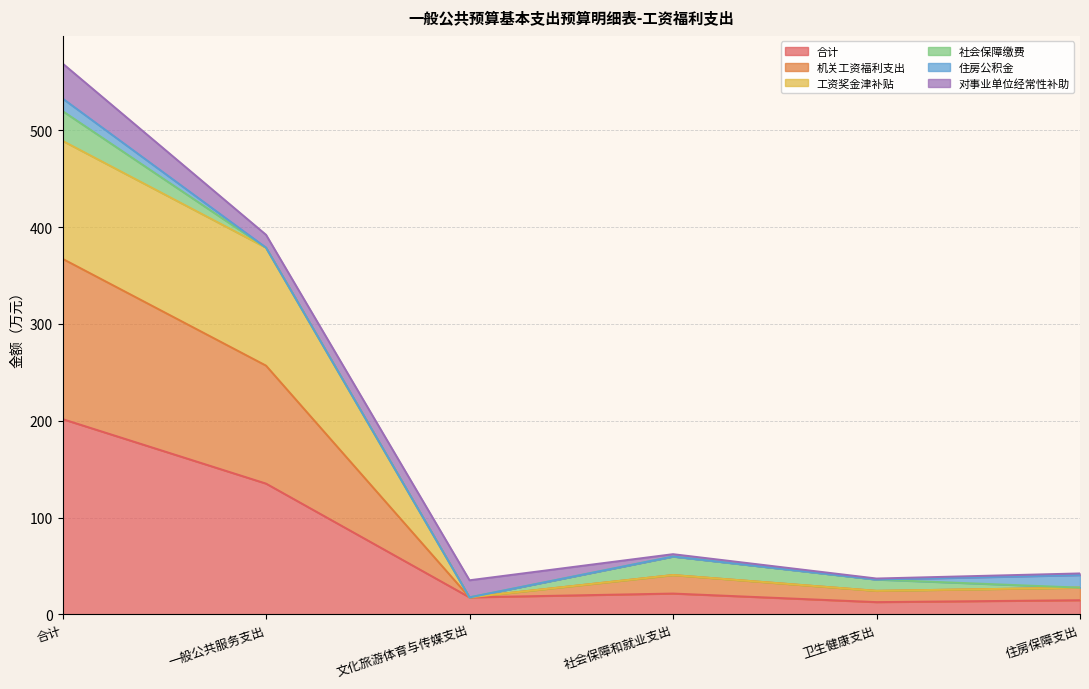

True or false: 合计 has a value of 17.6 at 文化旅游体育与传媒支出.

True